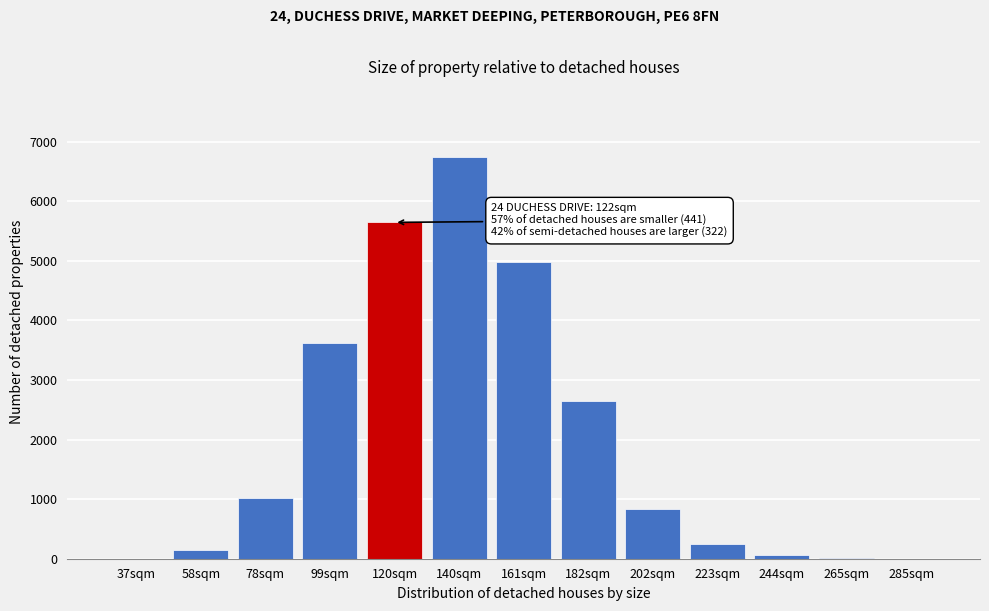

Is it true that the value at 120sqm is 5647?

True